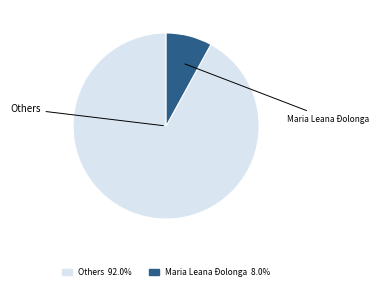

Does any single category account for the majority?

Yes